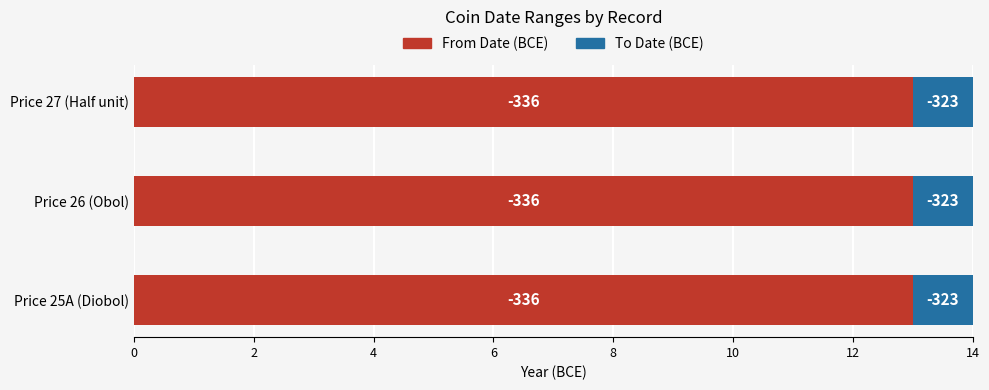

The value of To Date at Price 26 (Obol) is -572. True or false?

False